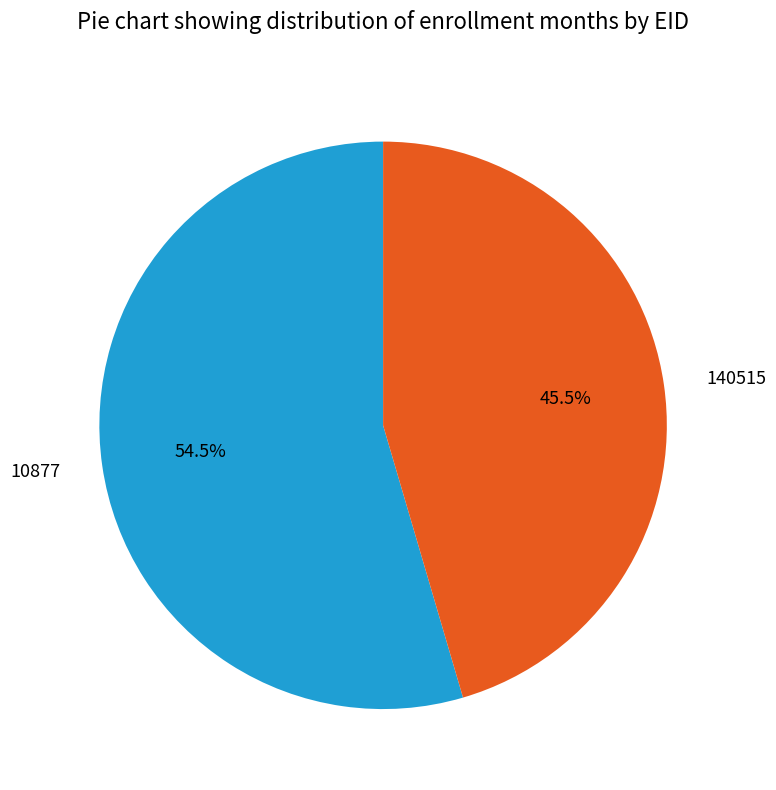

What is the largest slice in the pie chart?

10877